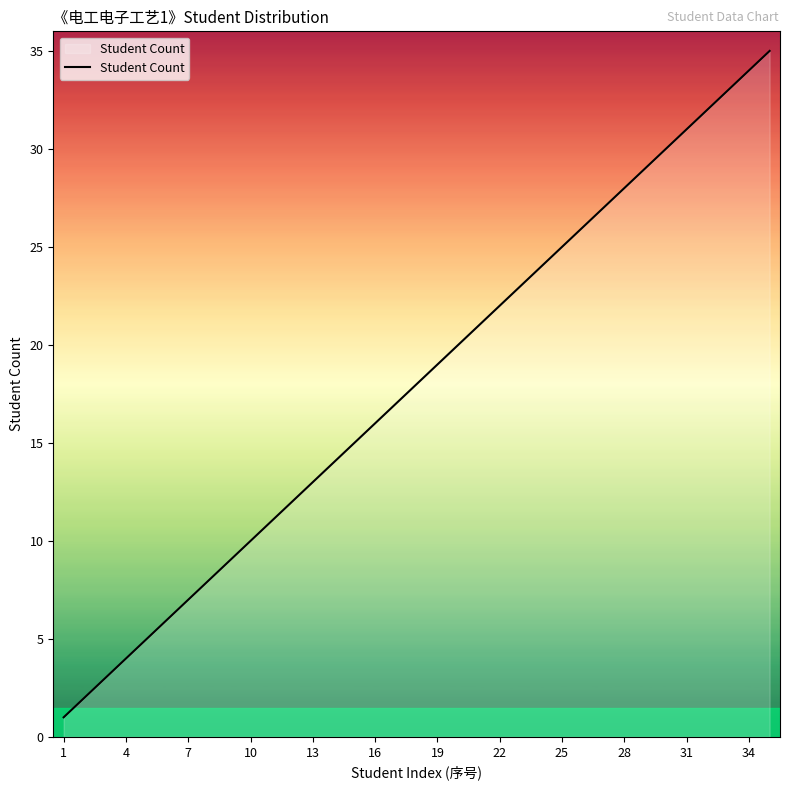

What is the average value?

18